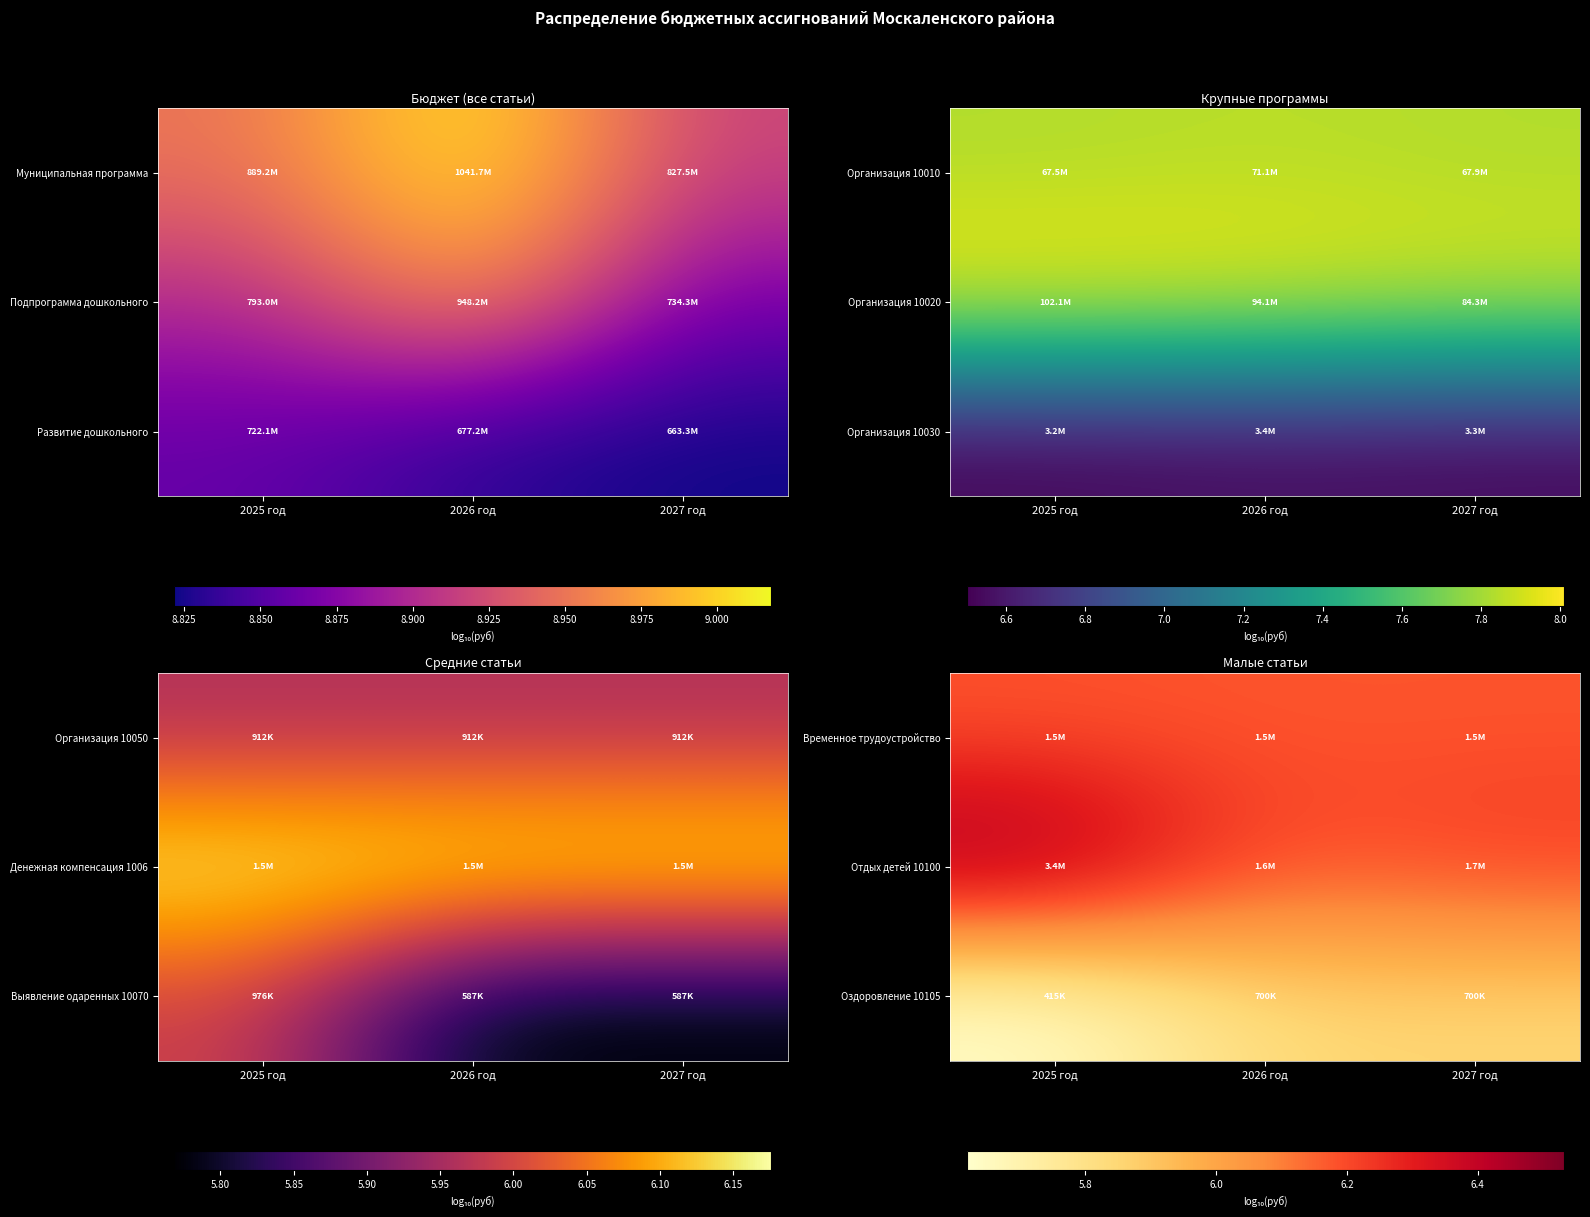

At 2027 год, list the series in order from largest to smallest.

Отдых детей 10100, Временное трудоустройство, Оздоровление 10105